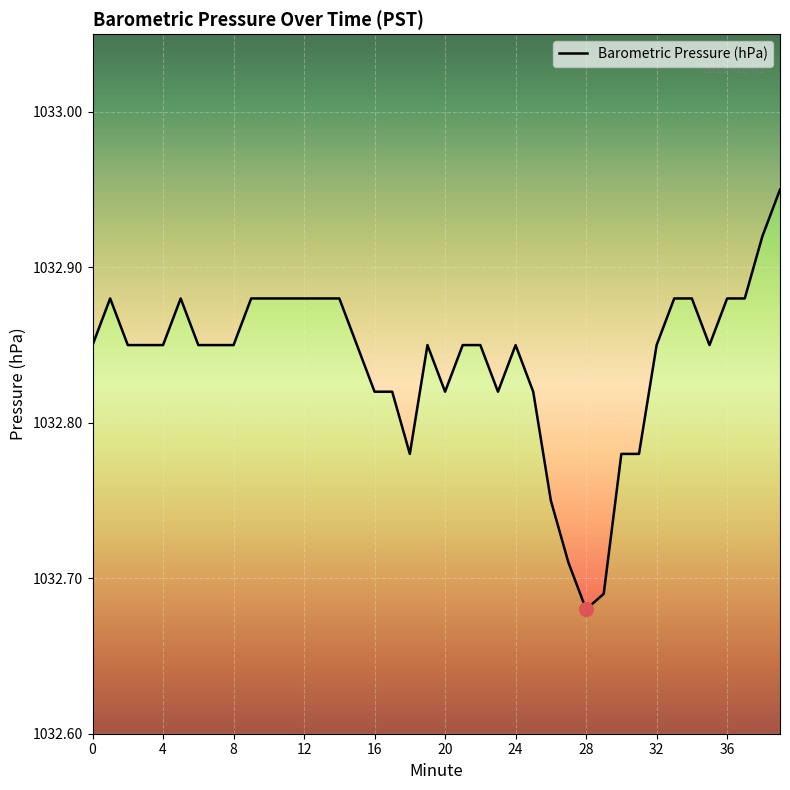

What is the average value?

1032.8